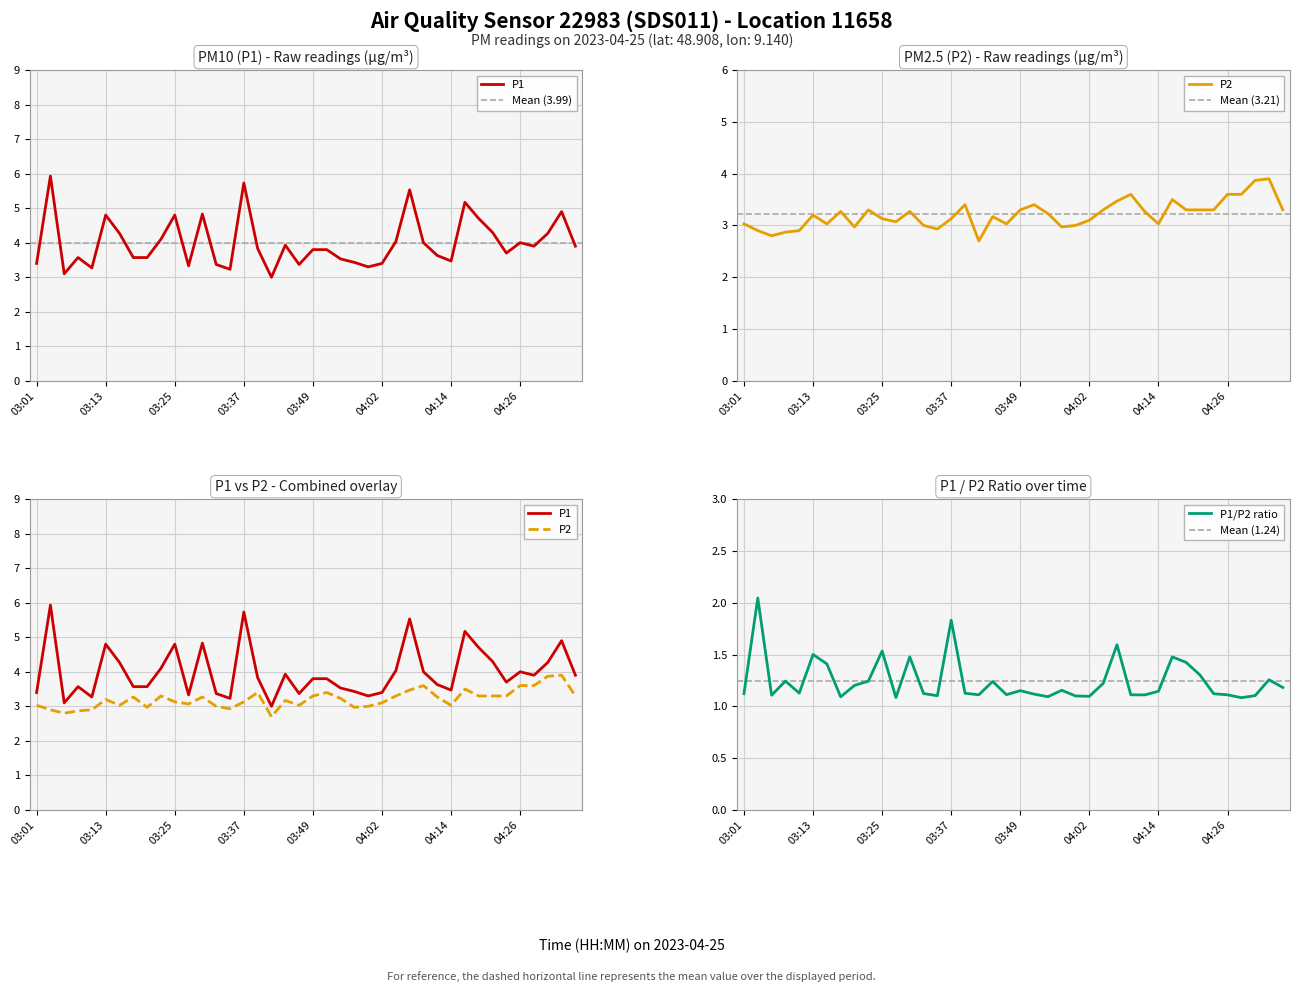

The P1/P2 ratio series shows 0.4 at 03:49. True or false?

False